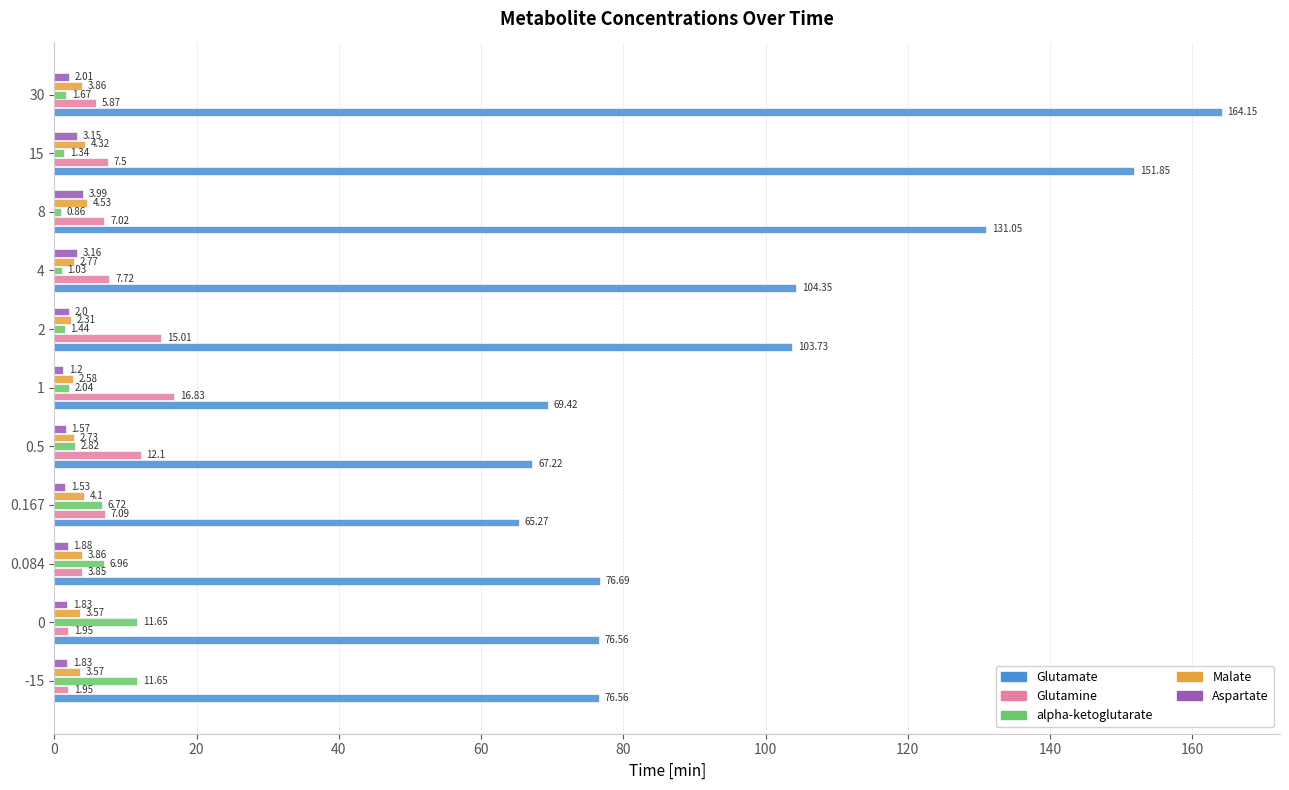

At how many categories does at least one series exceed 41?

11